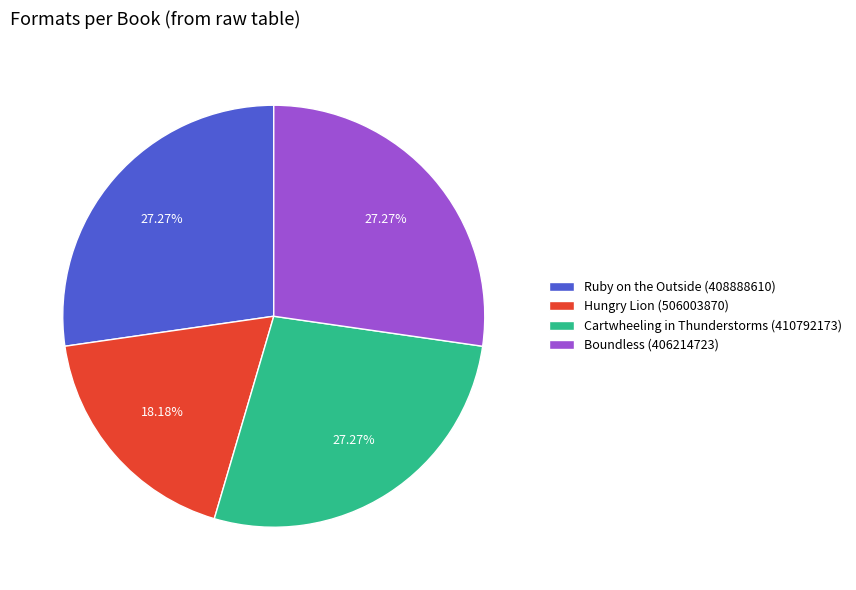

Is there a majority slice in this chart?

No